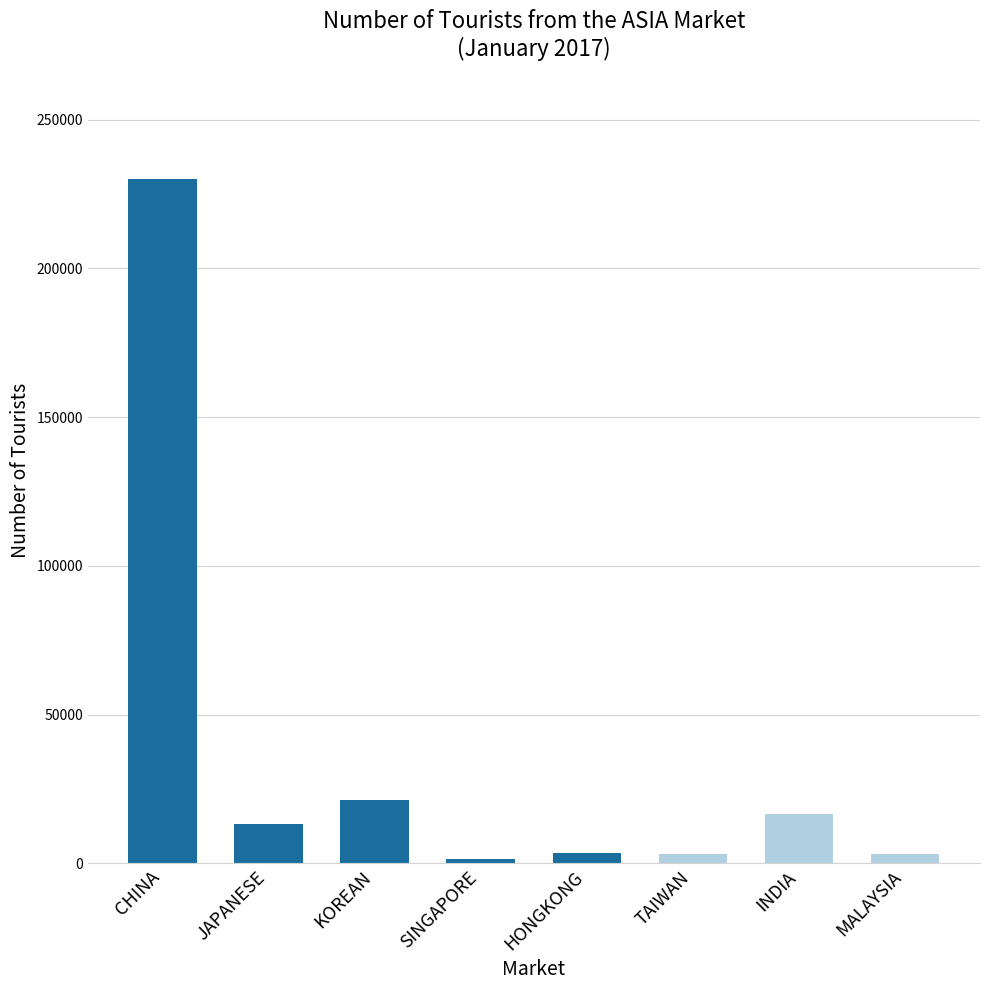

At which label is the value closest to 115658?

KOREAN